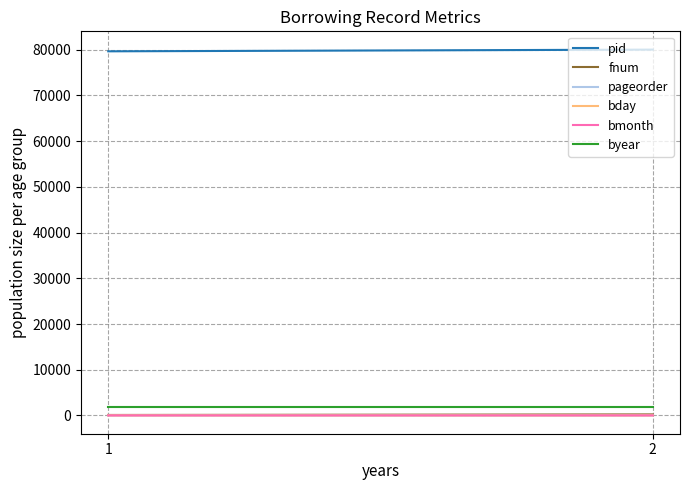

Which label corresponds to the largest value in the chart?

2